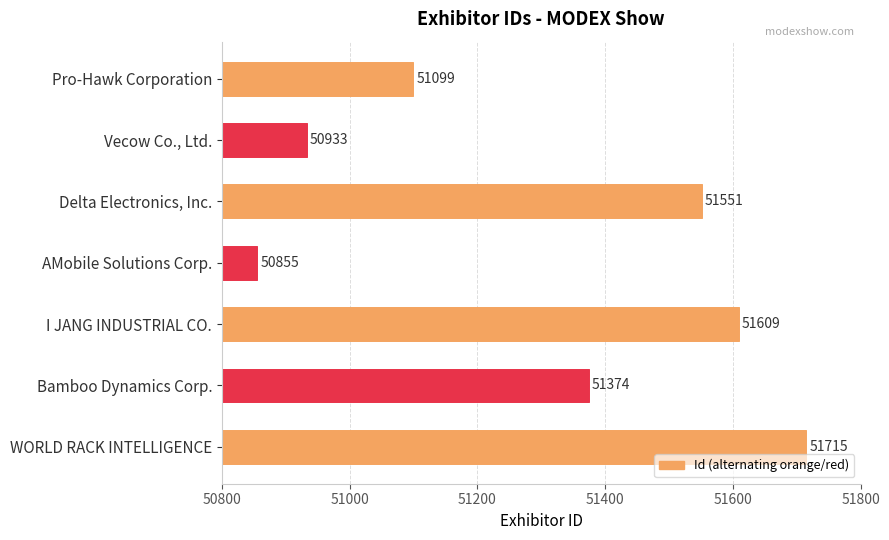

Reading bottom to top, list all the values displayed in this chart.

51715	51374	51609	50855	51551	50933	51099